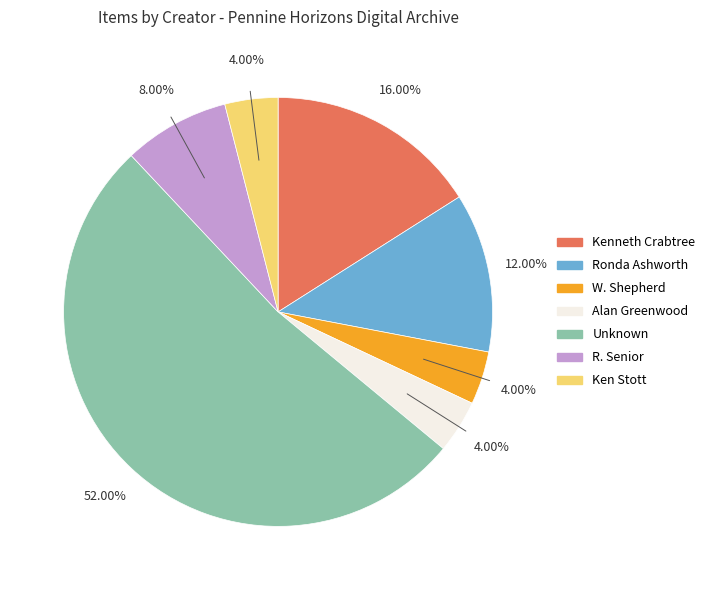

The R. Senior slice represents 8% of the pie. True or false?

True